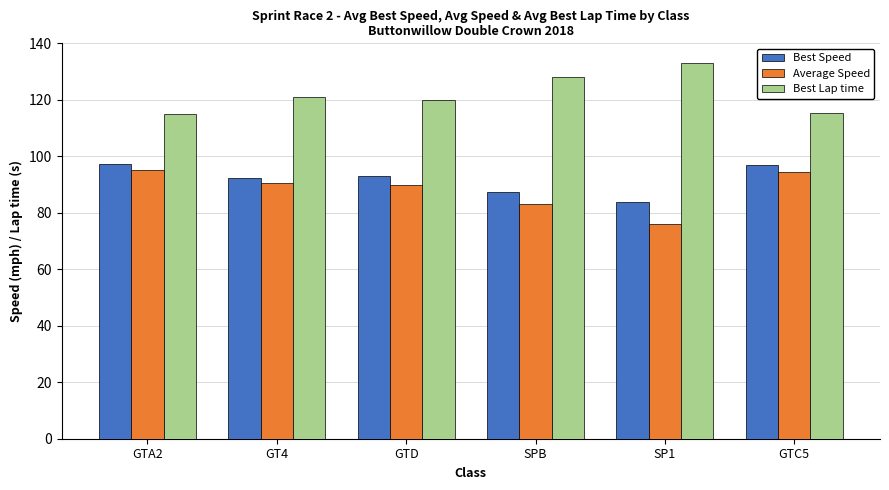

The Best Lap time series shows 184.6 at GT4. True or false?

False